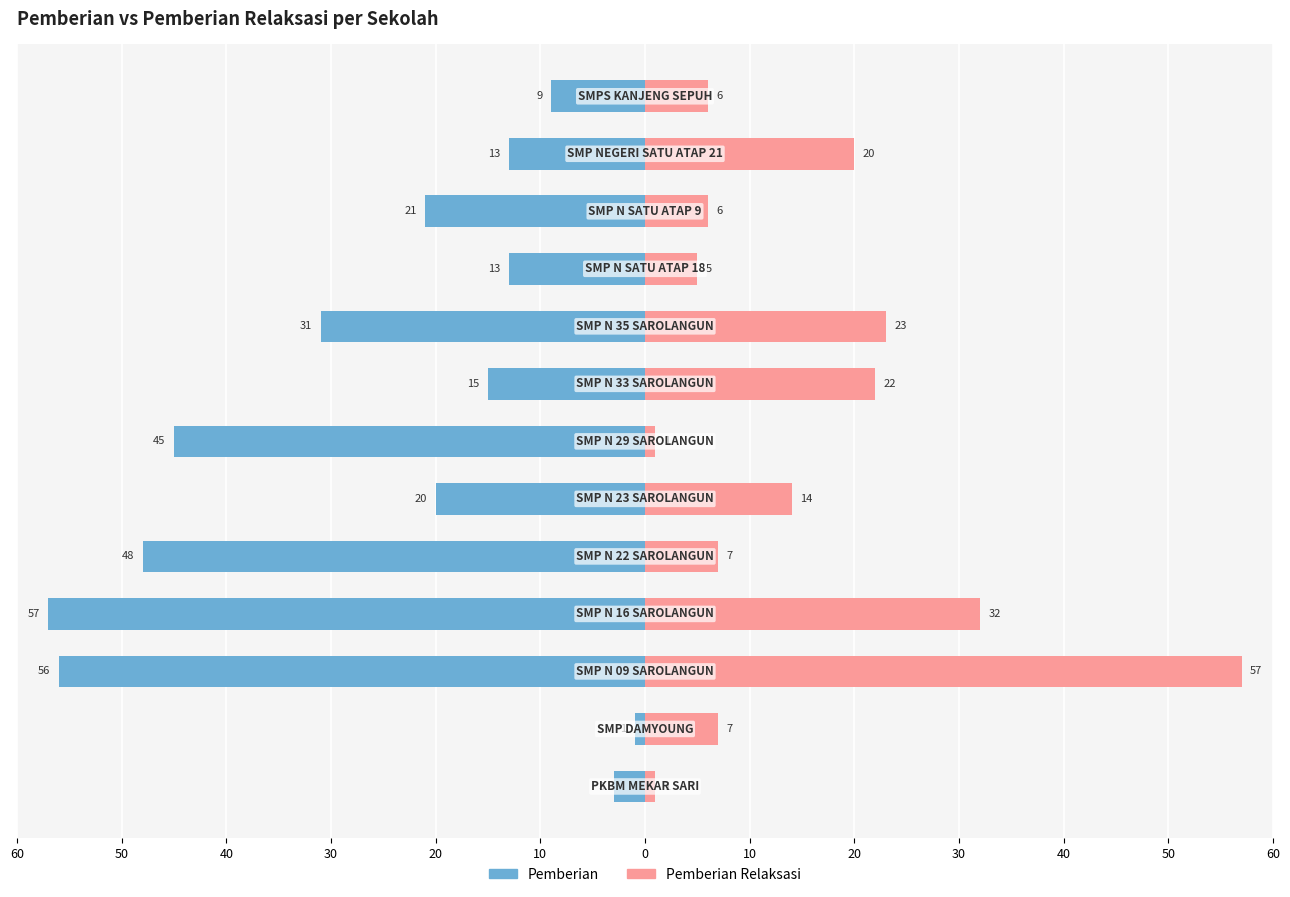

What is the spread (max minus min) of values at 50?

8